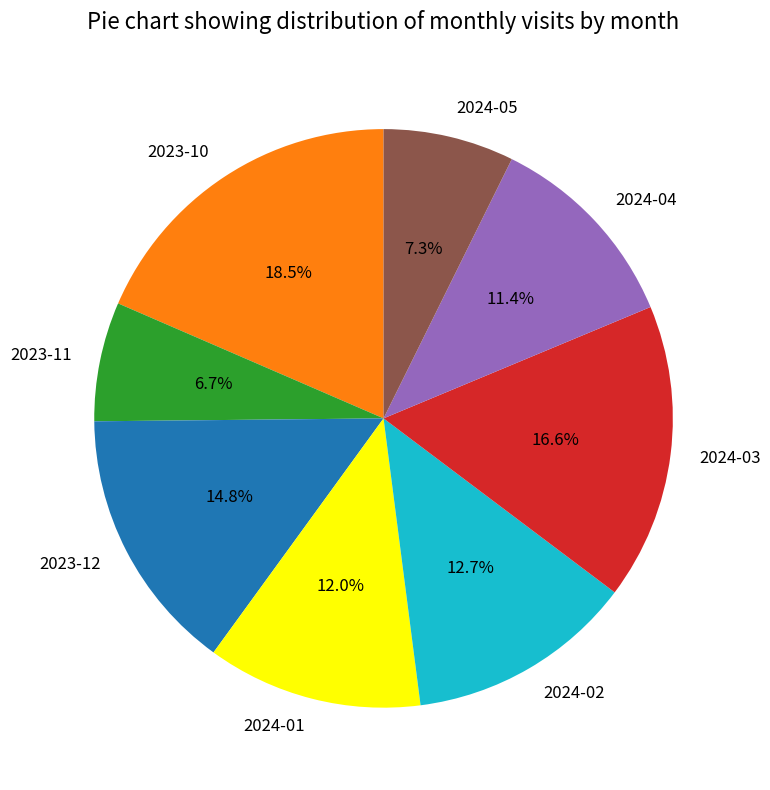

True or false: 2023-11 accounts for 12% of the total.

False